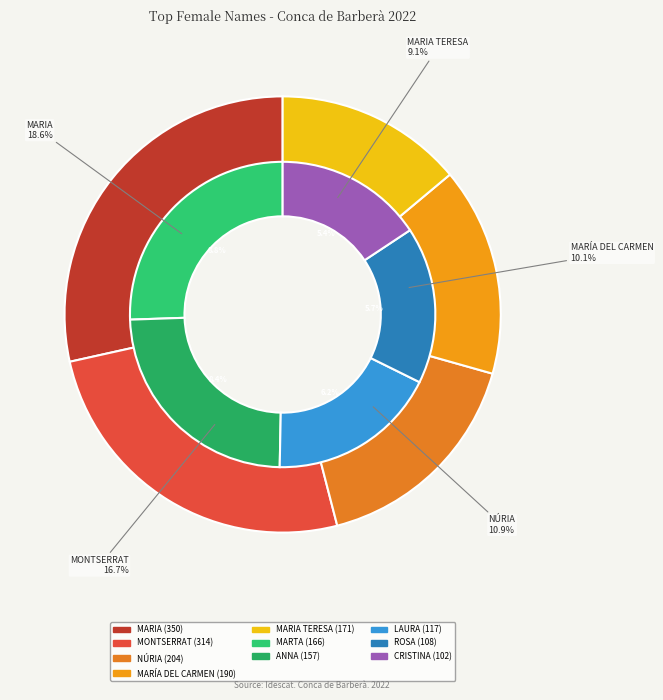

To the nearest percent, what percentage of the pie is MONTSERRAT?

17%